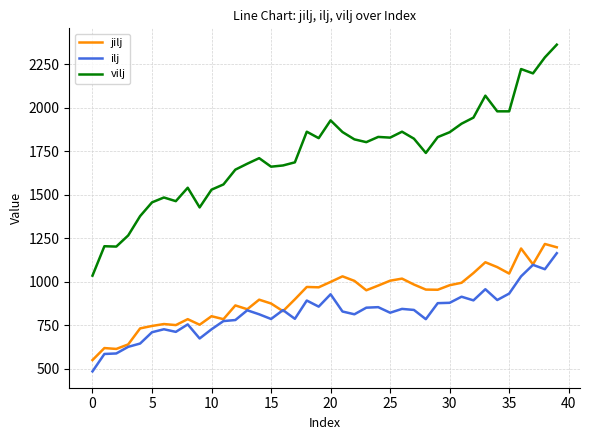

In jilj, how many points are lower than both neighbors (excluding endpoints)?

11